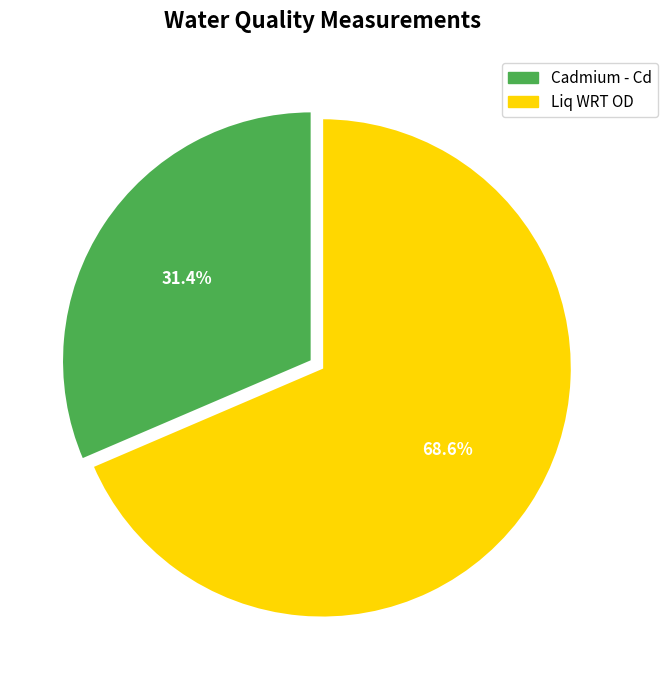

Count the number of slices in the pie.

2